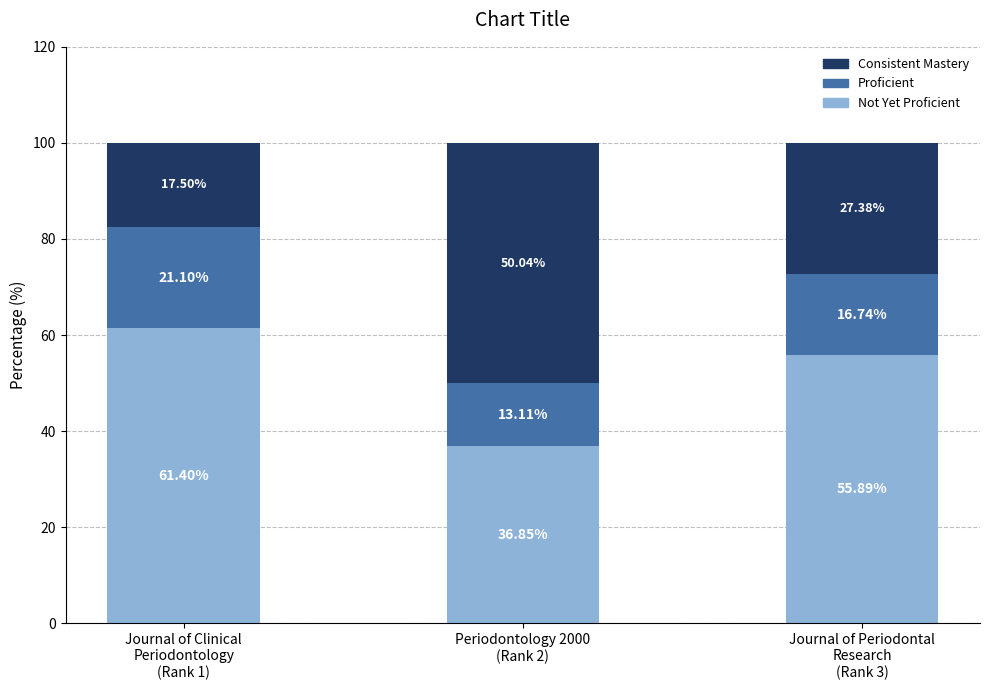

At which label is Not Yet Proficient closest to 49?

Journal of Periodontal
Research
(Rank 3)